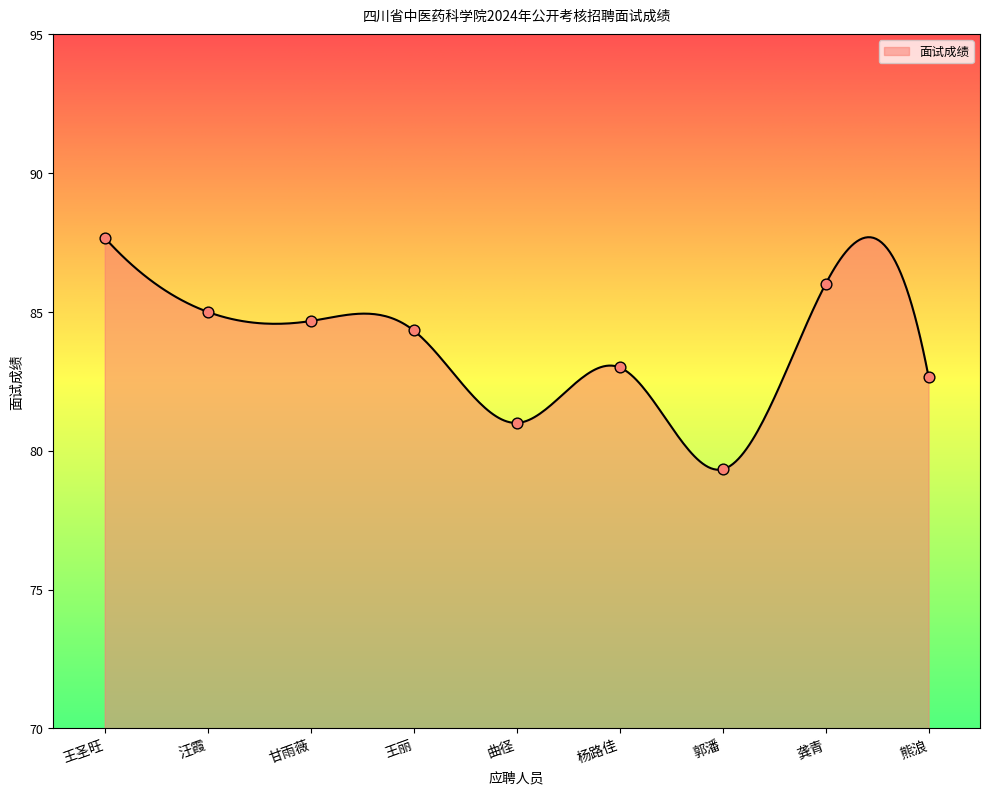

Approximately how many times larger is the value at 熊浪 compared to 杨路佳?

1.0